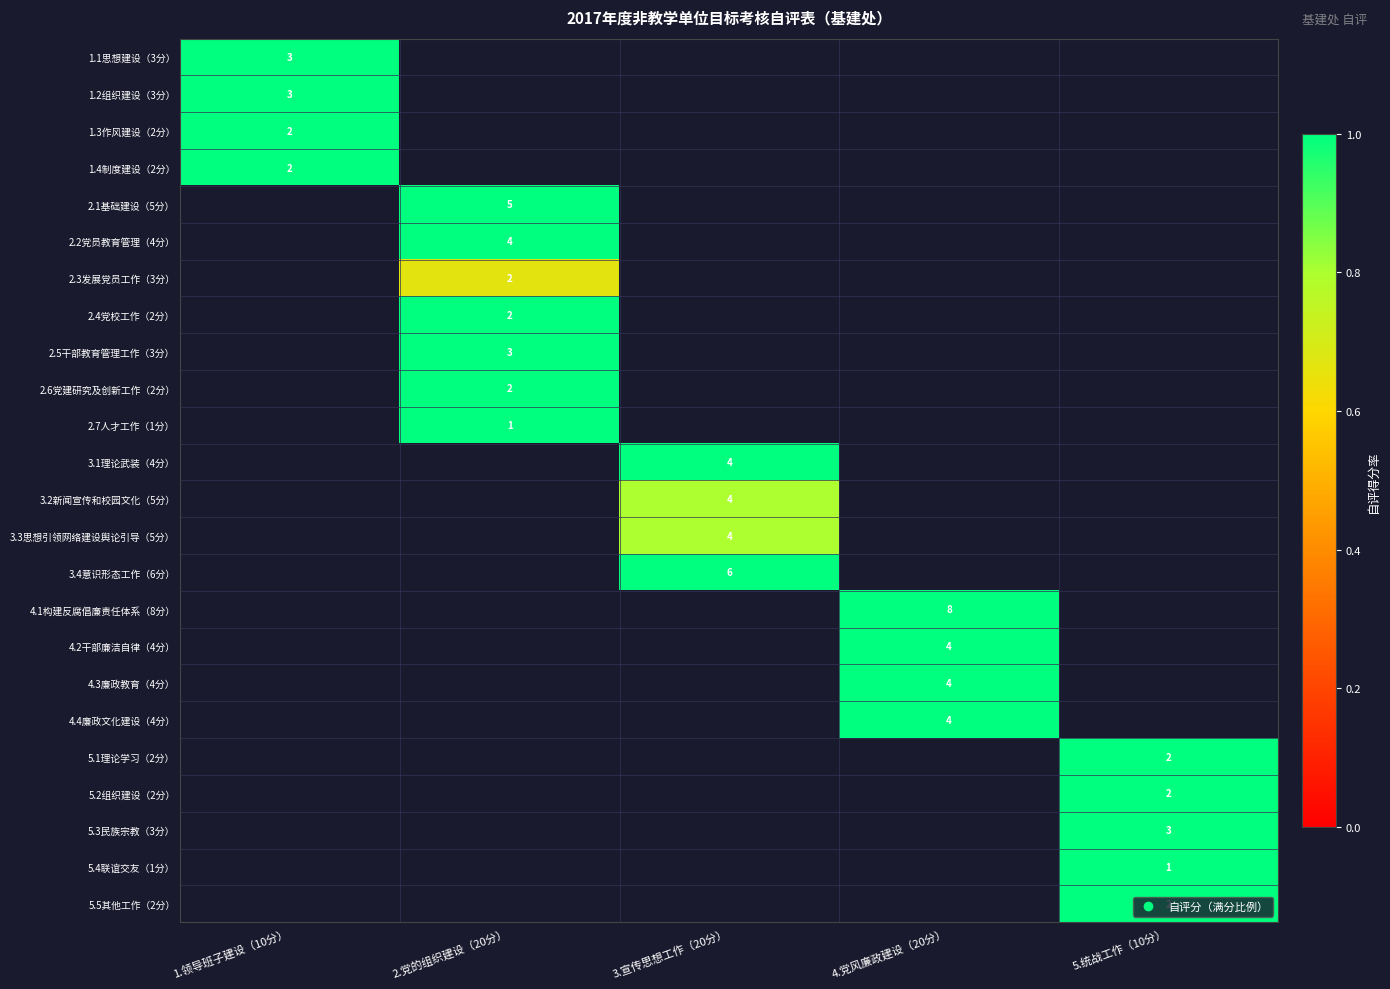

Is it true that 4.4廉政文化建设（4分） equals 1.0 at 4.党风廉政建设（20分）?

True